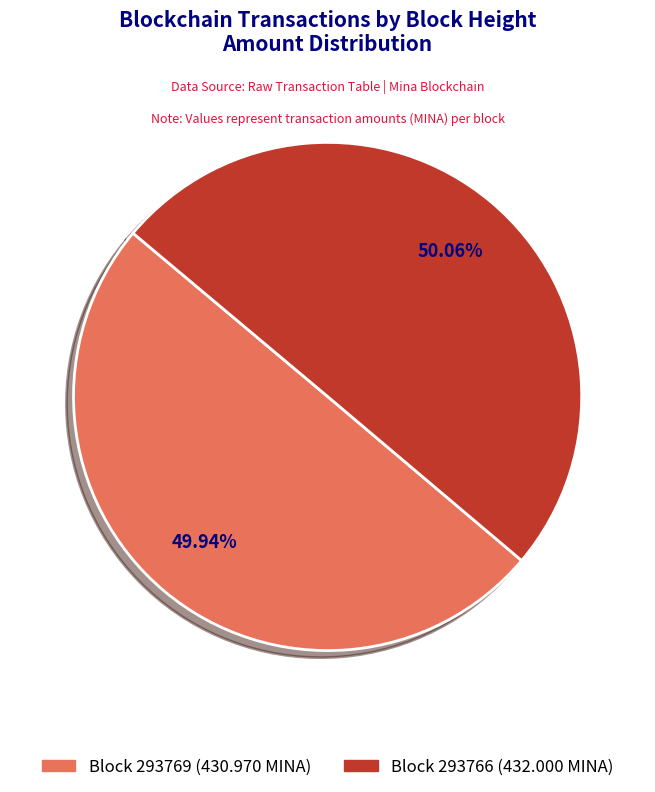

Is there any slice that represents more than half of the pie?

Yes